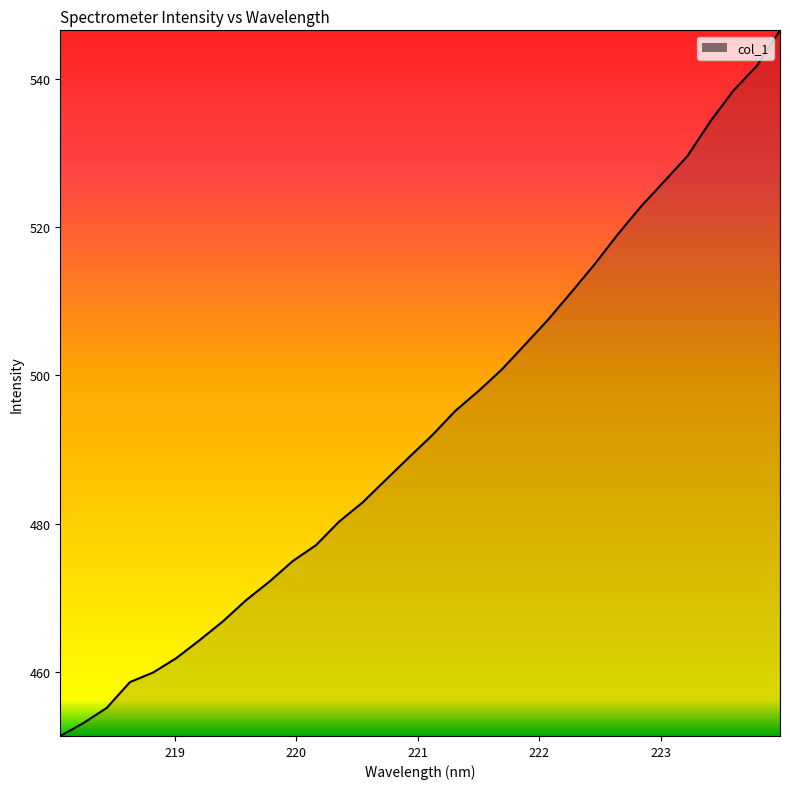

What is the difference between the maximum and minimum values?

95.1